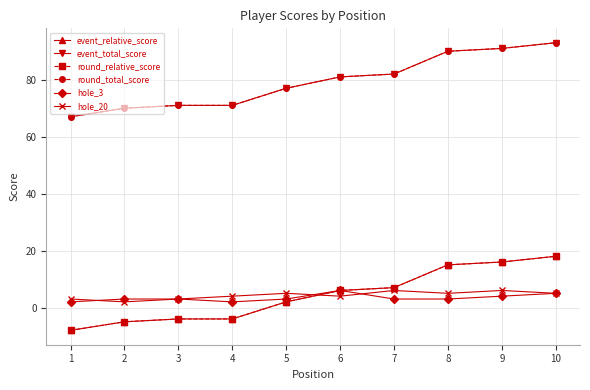

Is the value of event_relative_score at 4 greater than the value of hole_3 at 8?

No